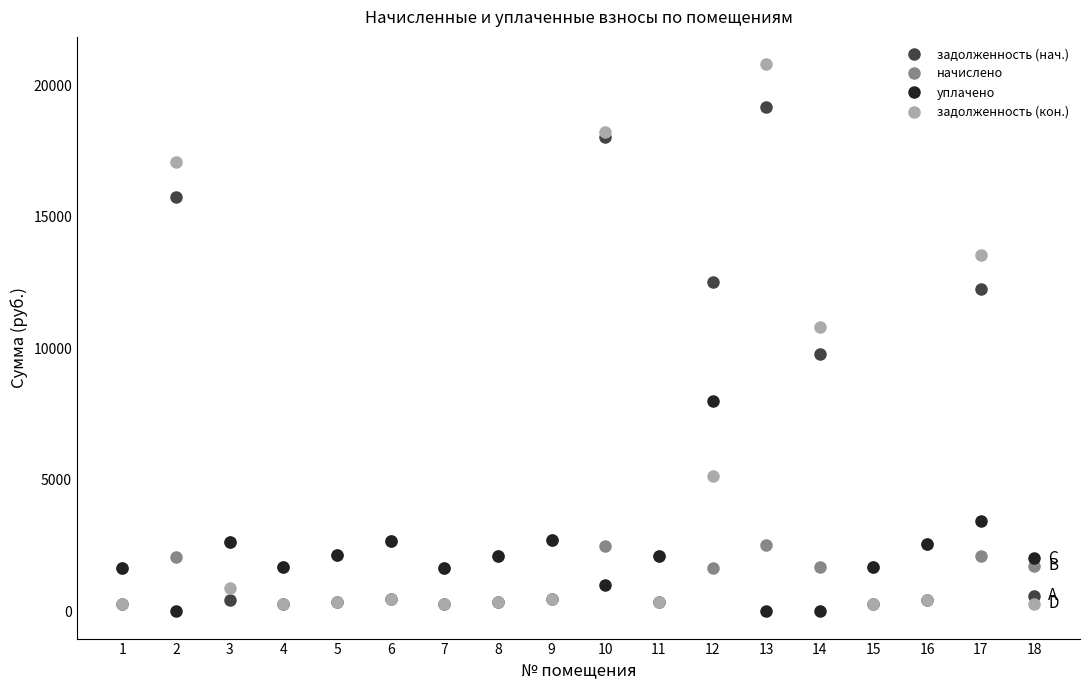

Rank the series by their maximum value, from highest to lowest.

задолженность (кон.), задолженность (нач.), уплачено, начислено